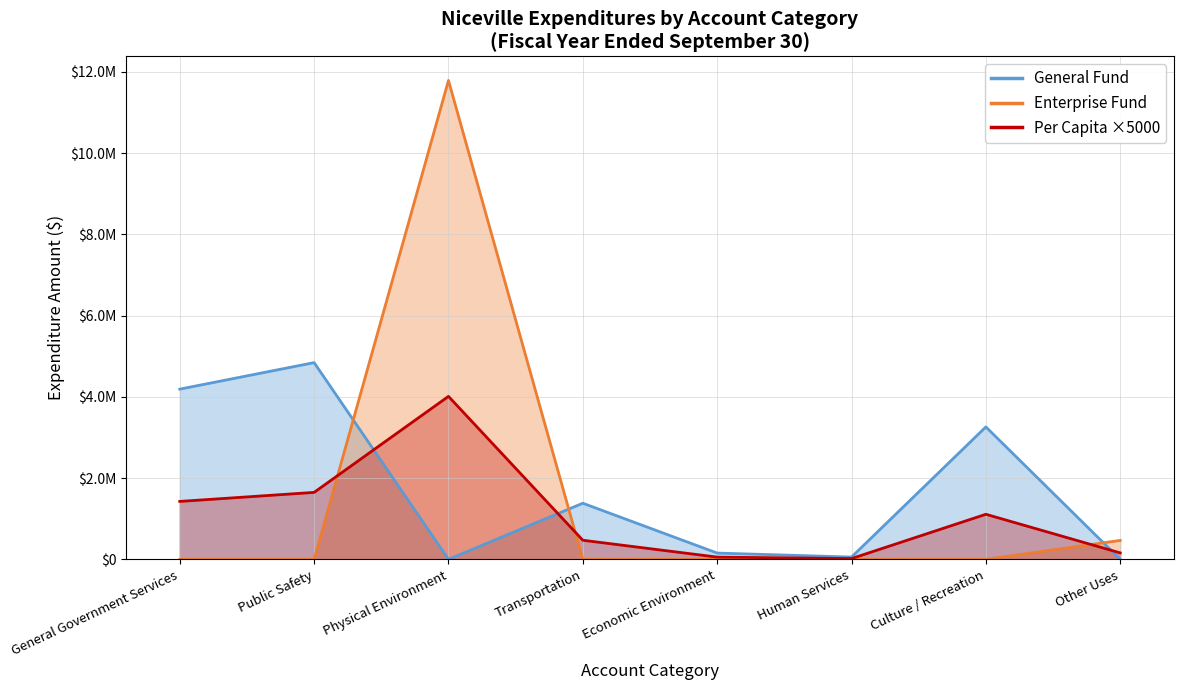

Which has a higher value, Human Services or Other Uses?

Human Services